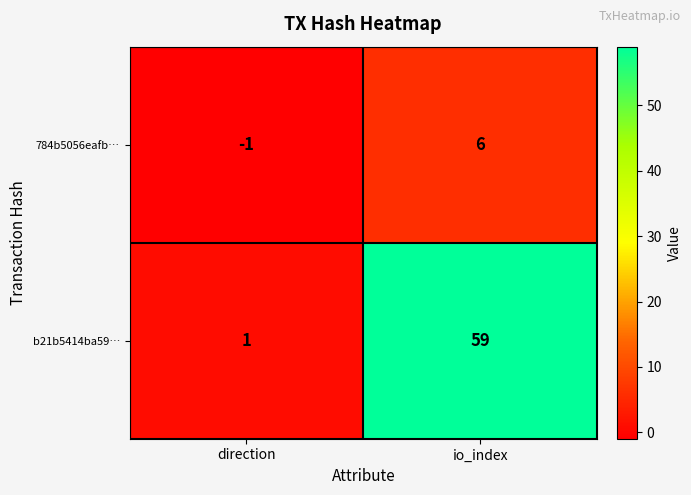

What is the difference between the b21b5414ba59… values at io_index and direction?

58